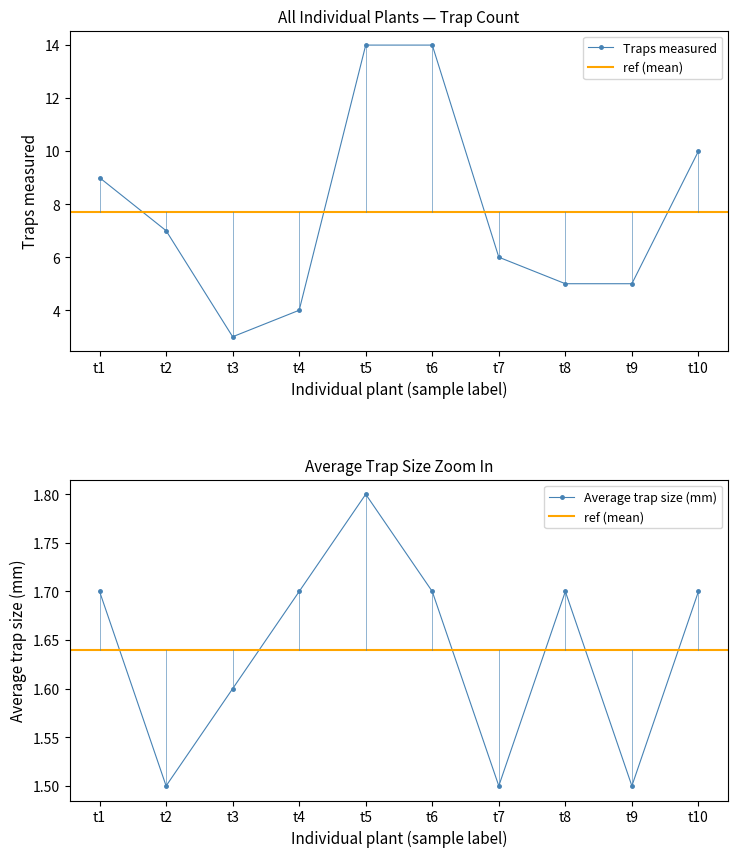

What is the total value across all series at t9?

6.5